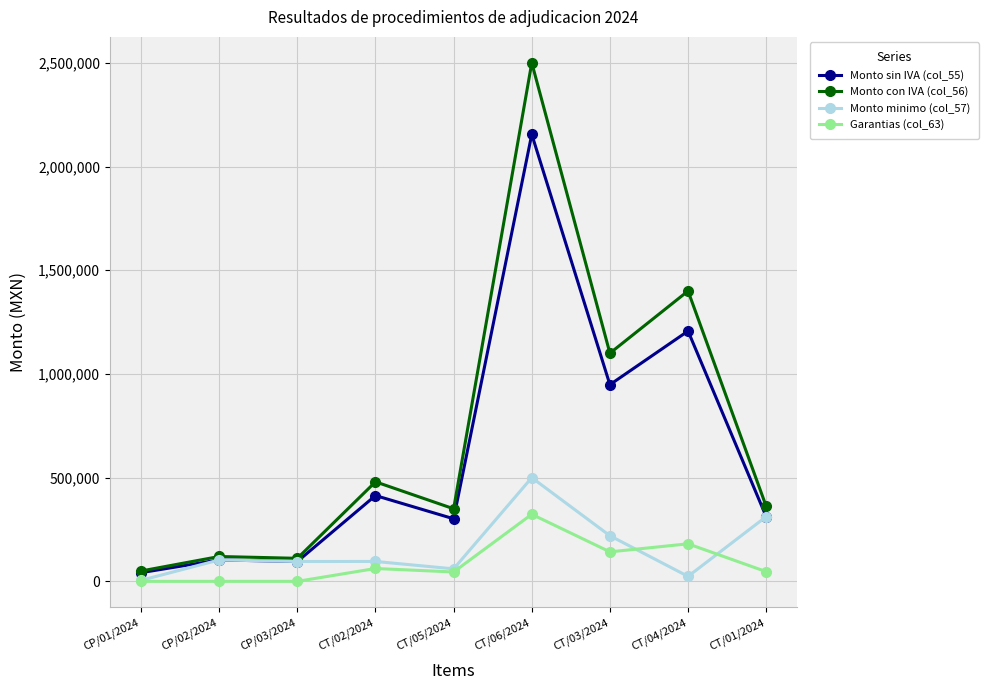

What is the greatest value displayed?

2500000.0